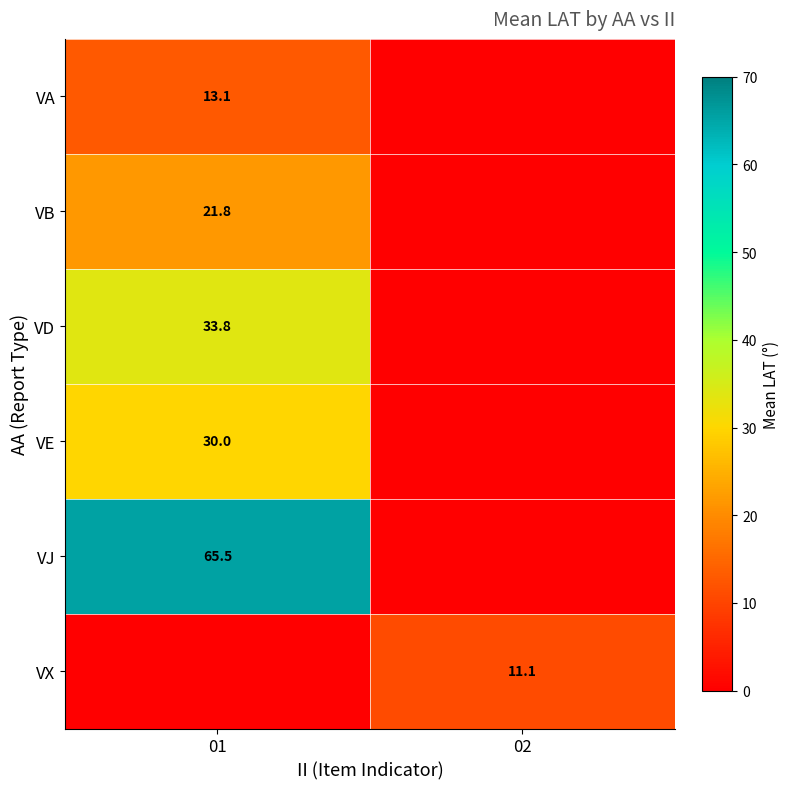

Is the value of VA at 01 greater than the value of VX at 02?

Yes